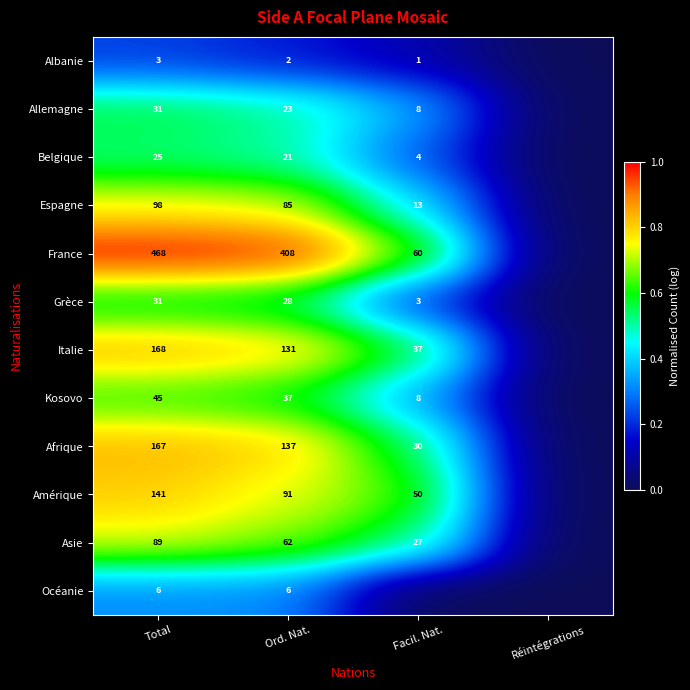

Which series changed the most between Total and Ord. Nat.?

France